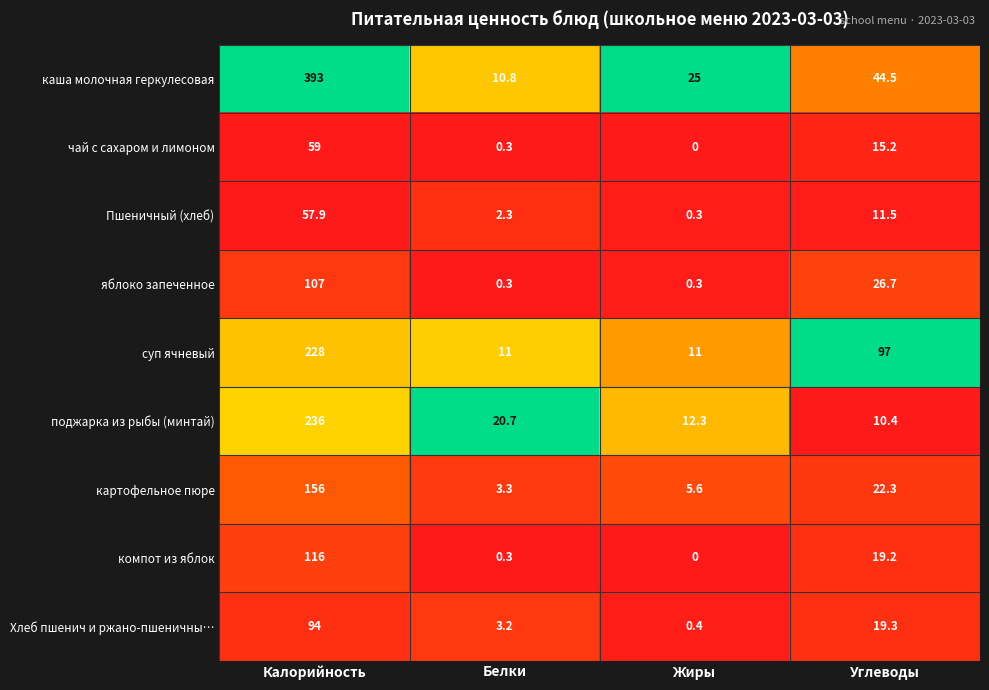

Where does the компот из яблок series first go above 19?

Калорийность